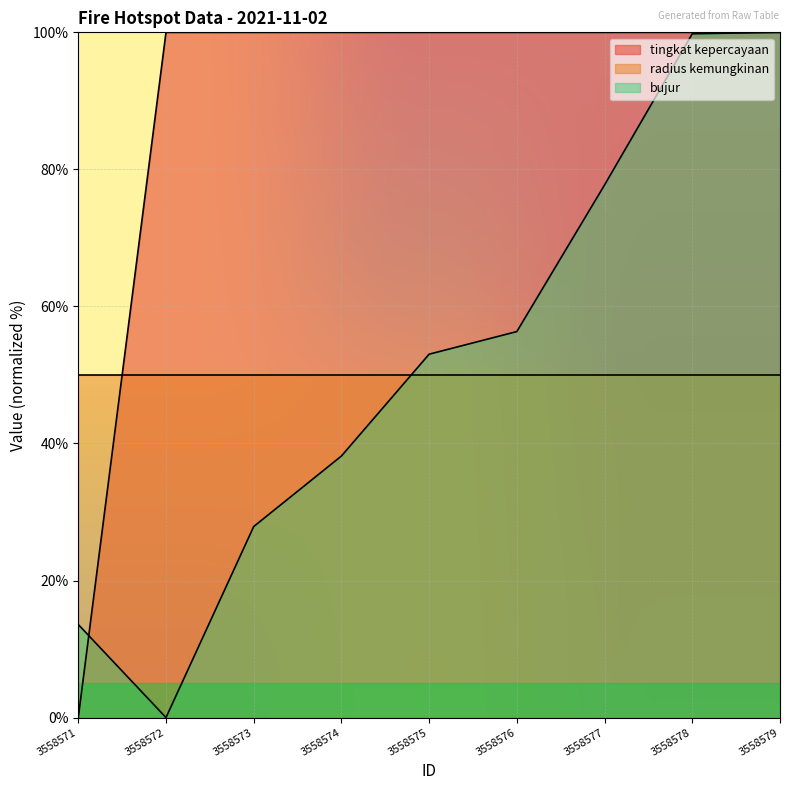

Is it true that tingkat kepercayaan equals 34.4 at 3558575?

False